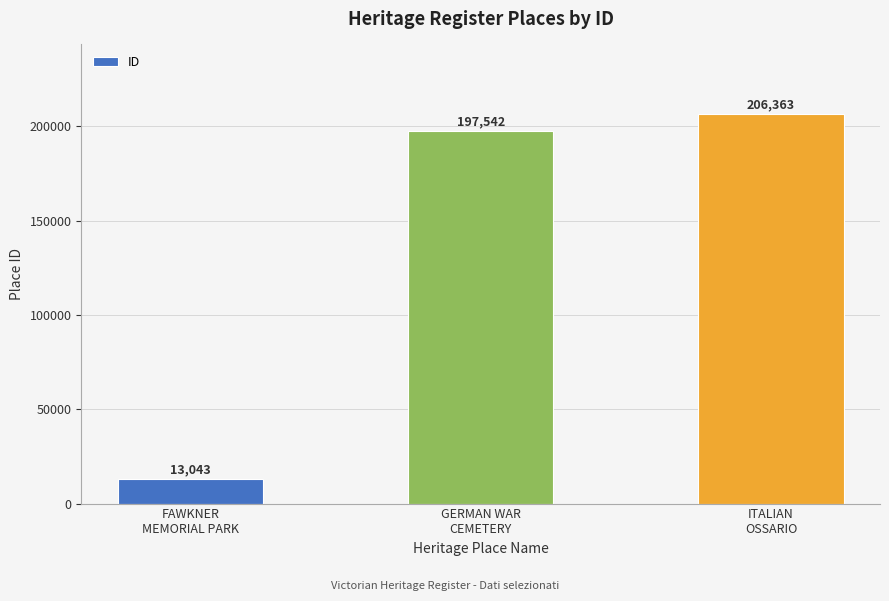

What is the difference between the maximum and minimum values?

193320